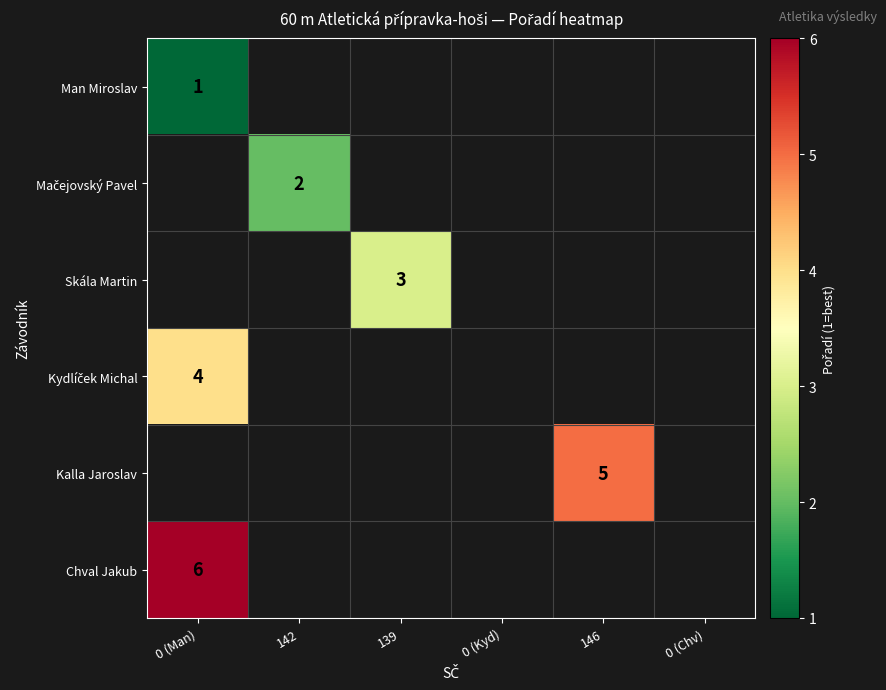

Count the number of categories in the chart.

6